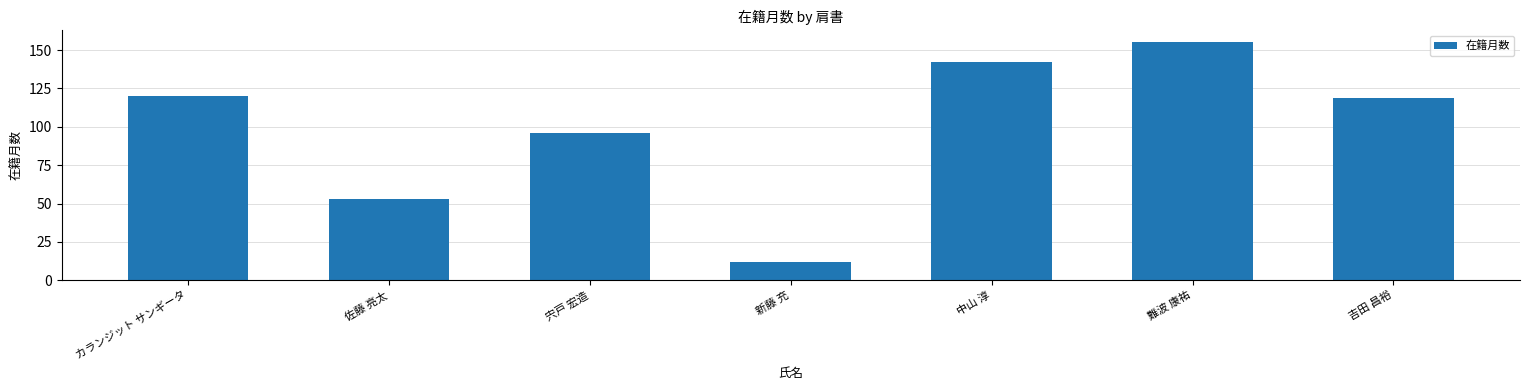

Are the bars horizontal?

No